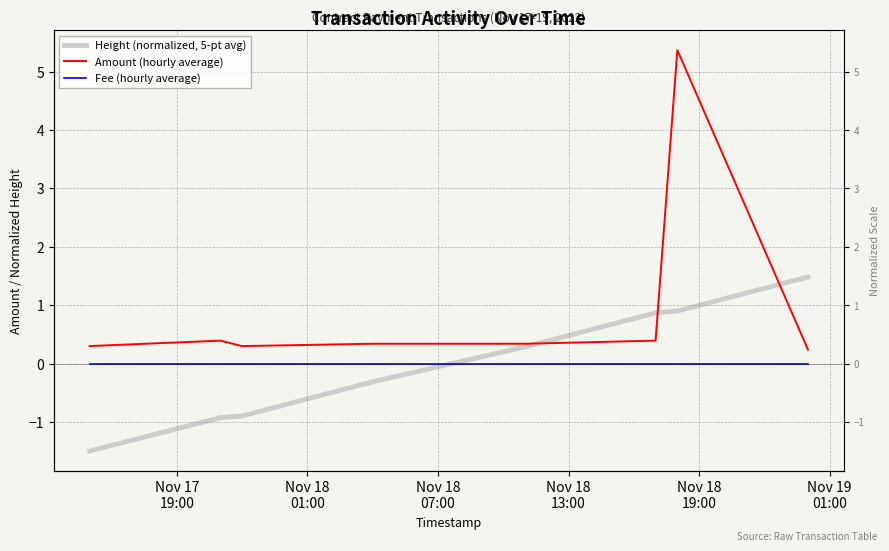

How many lines are shown in the chart?

3